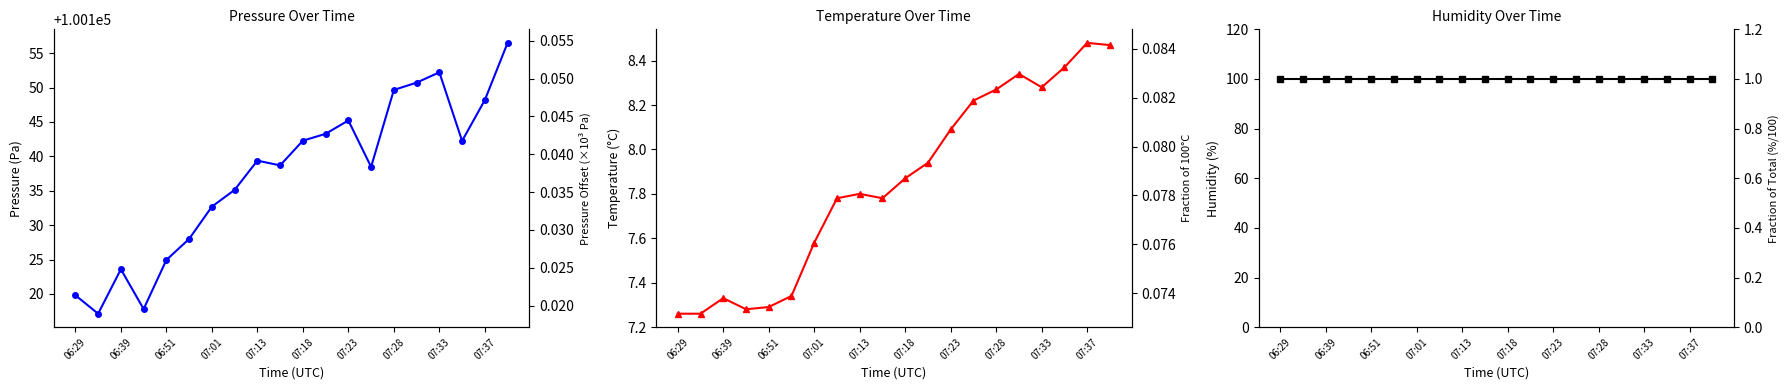

What are all the series names shown in the legend?

pressure, temperature, humidity